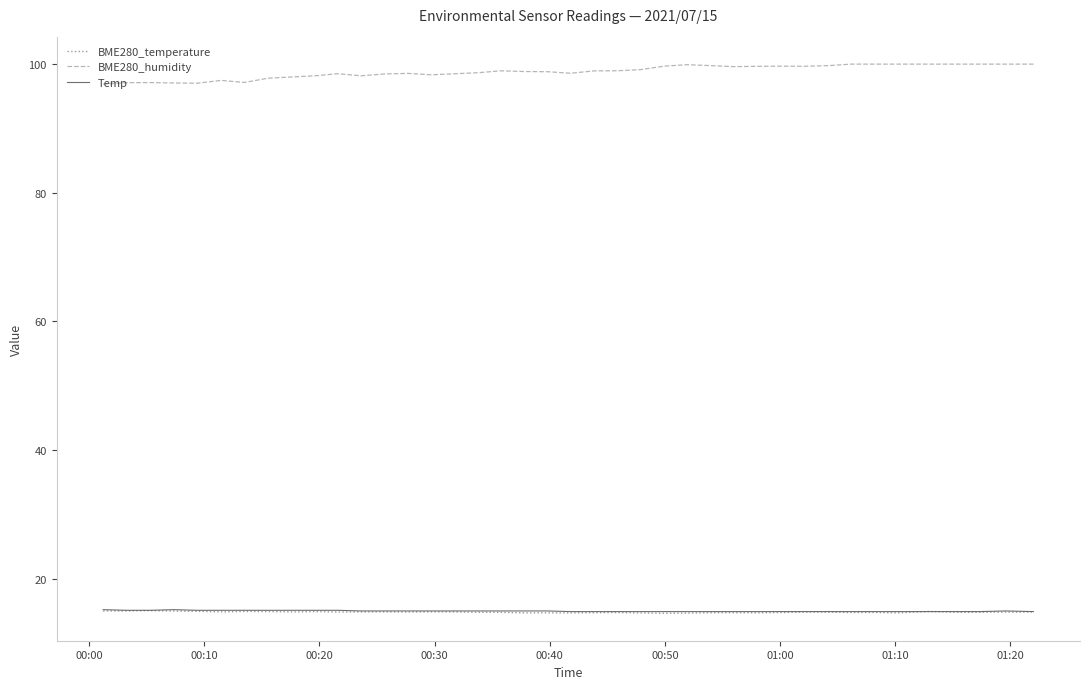

What is the highest value of the BME280_temperature series?

15.1